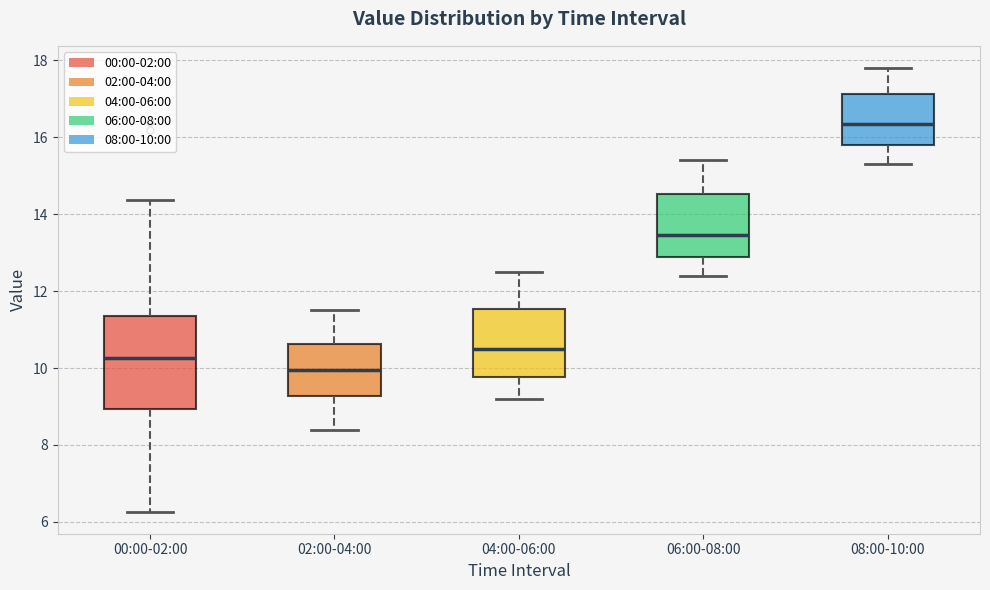

Reading left to right, read every box against the y-axis: the position of its median line, the range the box covers, and the ends of its whiskers. The values are not printed on the chart, so give them approximately, as read against the axis.

00:00-02:00: median 10.2, box 9.0 to 11.4, whiskers 6.2 to 14.4
02:00-04:00: median 10.0, box 9.2 to 10.6, whiskers 8.4 to 11.6
04:00-06:00: median 10.6, box 9.8 to 11.6, whiskers 9.2 to 12.6
06:00-08:00: median 13.4, box 12.8 to 14.6, whiskers 12.4 to 15.4
08:00-10:00: median 16.4, box 15.8 to 17.2, whiskers 15.4 to 17.8